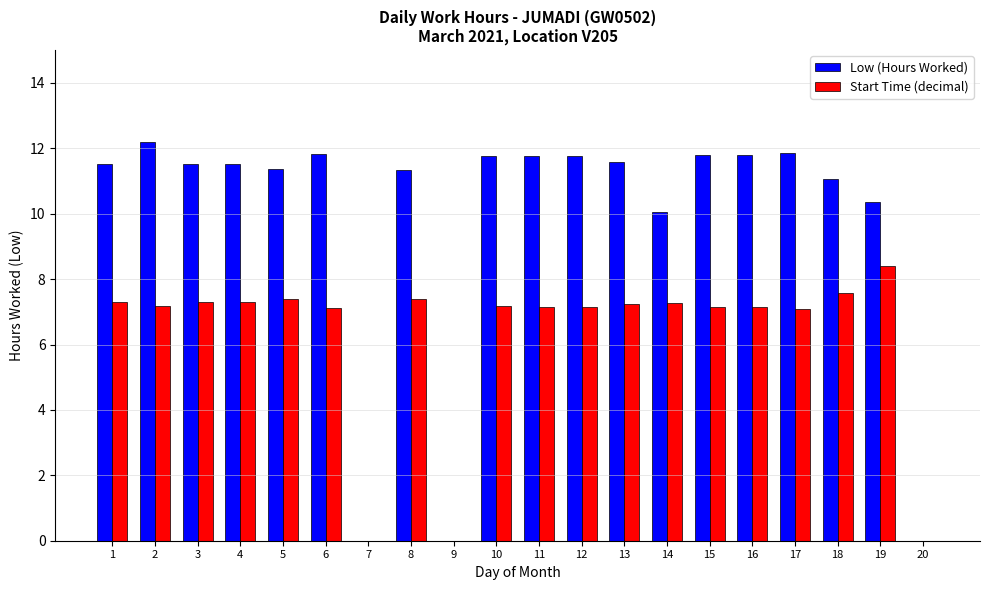

Count the number of data series in this chart.

2